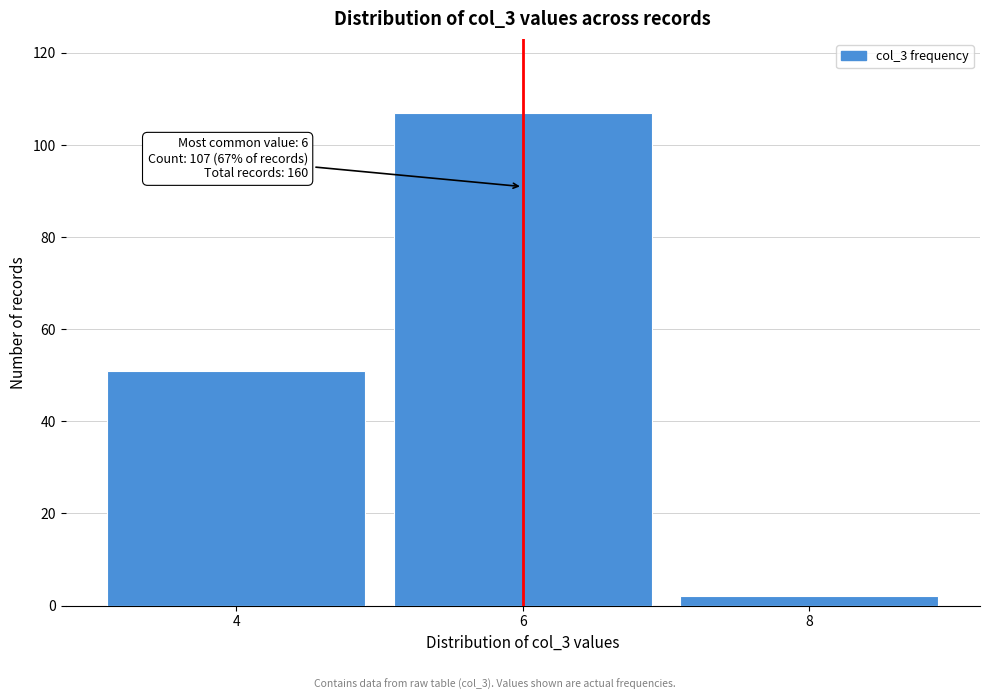

Reading right to left, list all the values displayed in this chart.

2	107	51